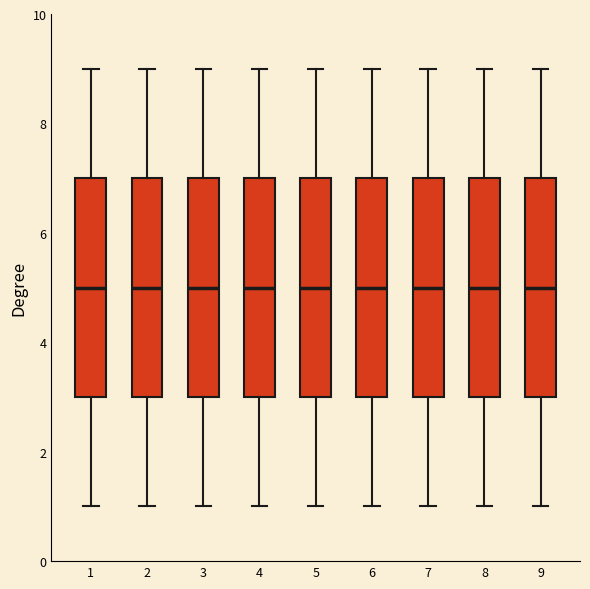

Reading left to right, read every box against the y-axis: the position of its median line, the range the box covers, and the ends of its whiskers. The values are not printed on the chart, so give them approximately, as read against the axis.

1: median 5, box 3 to 7, whiskers 1 to 9
2: median 5, box 3 to 7, whiskers 1 to 9
3: median 5, box 3 to 7, whiskers 1 to 9
4: median 5, box 3 to 7, whiskers 1 to 9
5: median 5, box 3 to 7, whiskers 1 to 9
6: median 5, box 3 to 7, whiskers 1 to 9
7: median 5, box 3 to 7, whiskers 1 to 9
8: median 5, box 3 to 7, whiskers 1 to 9
9: median 5, box 3 to 7, whiskers 1 to 9